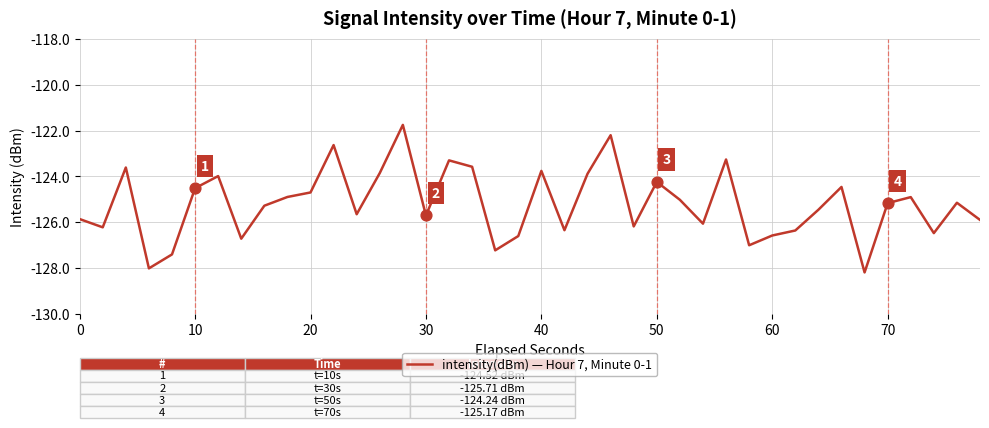

What is the minimum value shown in the chart?

-128.2